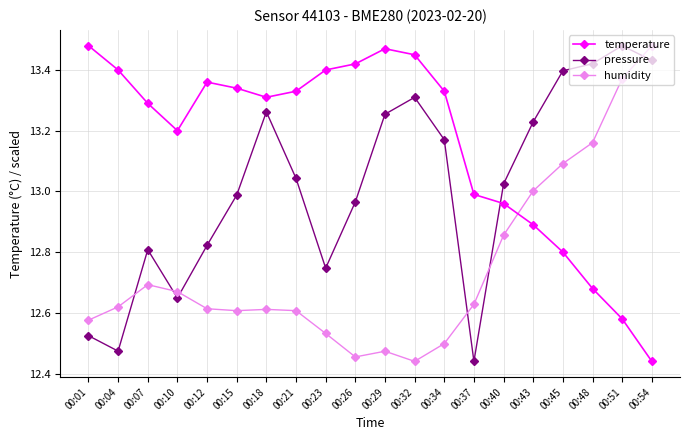

At which category is the sum across all series the highest?

00:51